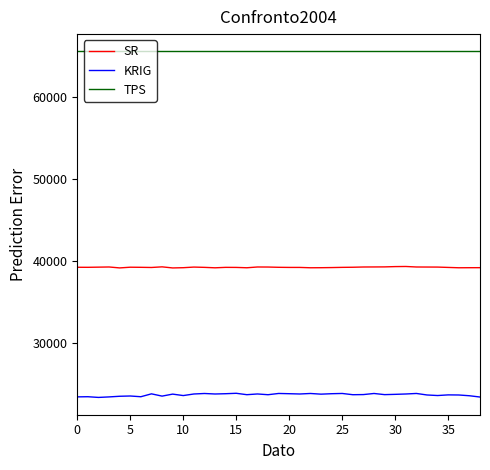

What is the highest value of the SR series?

39335